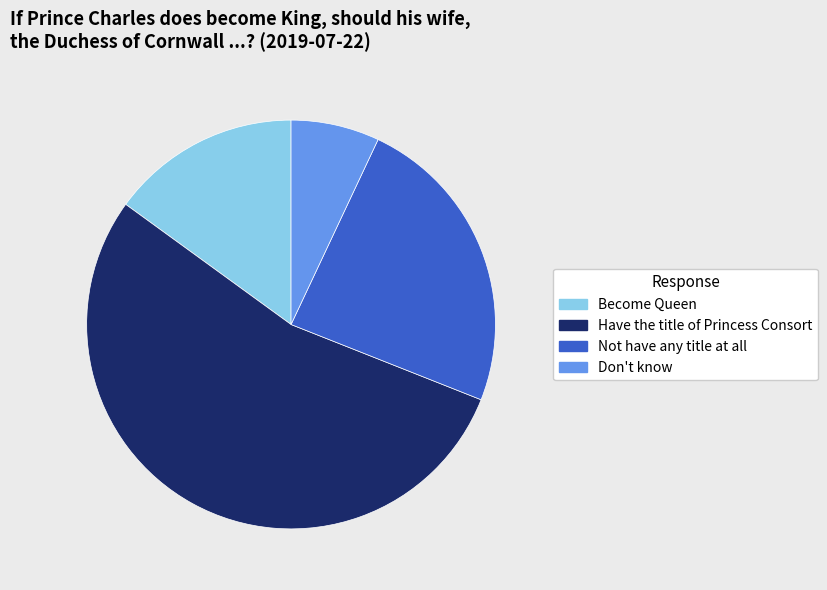

Which slice represents more than half of the pie?

Have the title of Princess Consort